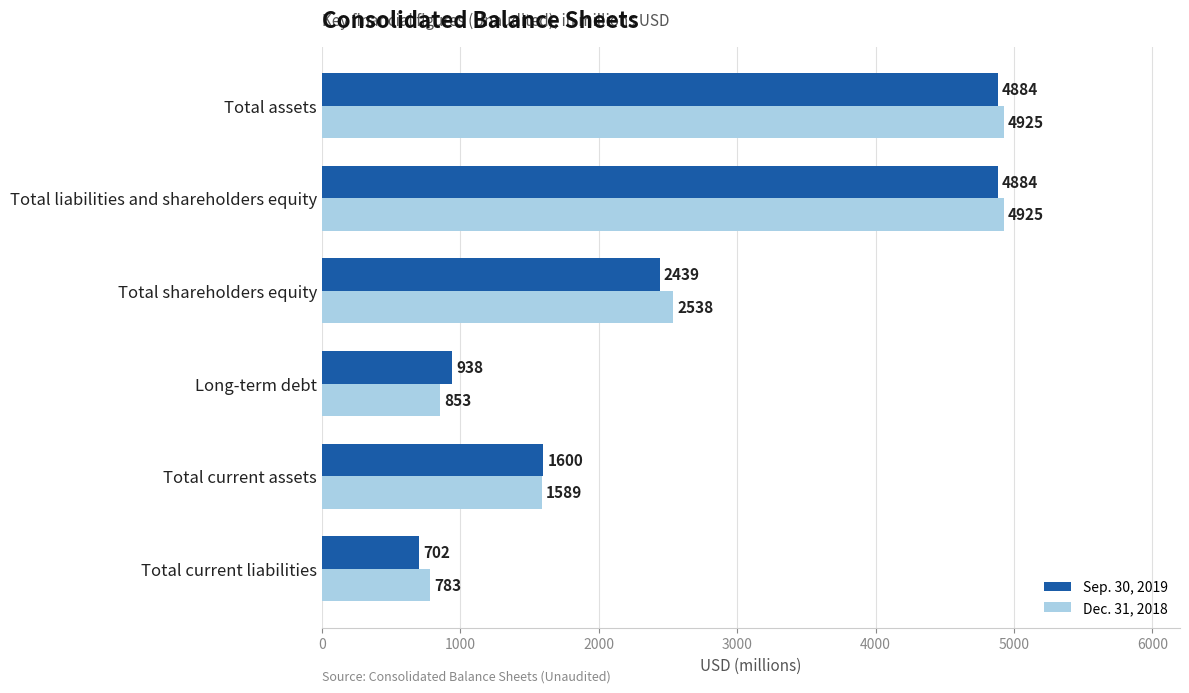

At which label is Dec. 31, 2018 closest to 2854?

Total shareholders equity